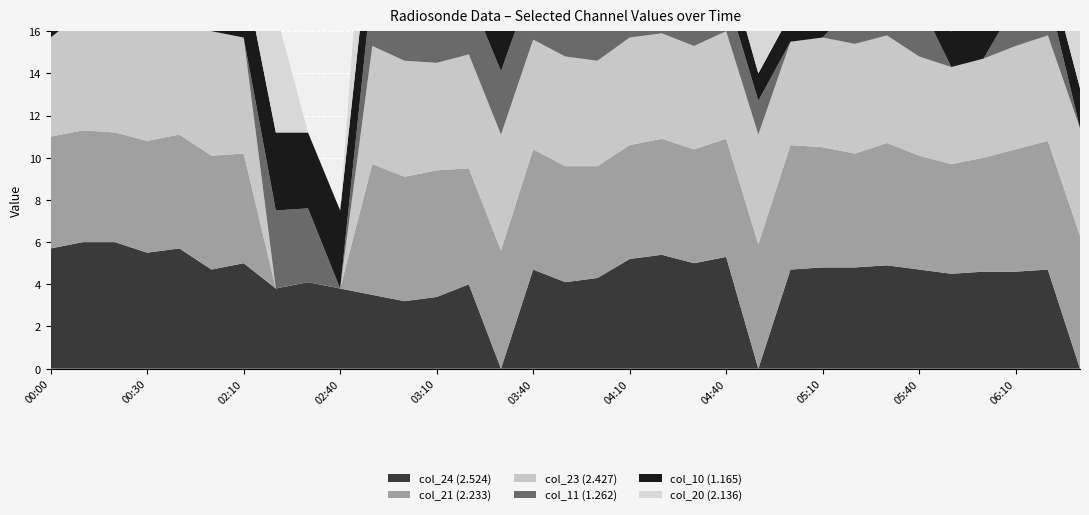

Reading left to right, list all the values displayed in this chart.

col_24 (2.524): 2009/09/12 00:00=5.7	2009/09/12 00:10=6.0	2009/09/12 00:20=6.0	2009/09/12 00:30=5.5	2009/09/12 00:40=5.7	2009/09/12 02:00=4.7	2009/09/12 02:10=5.0	2009/09/12 02:20=3.8	2009/09/12 02:30=4.1	2009/09/12 02:40=3.8	2009/09/12 02:50=3.5	2009/09/12 03:00=3.2	2009/09/12 03:10=3.4	2009/09/12 03:20=4.0	2009/09/12 03:30=0.0	2009/09/12 03:40=4.7	2009/09/12 03:50=4.1	2009/09/12 04:00=4.3	2009/09/12 04:10=5.2	2009/09/12 04:20=5.4	2009/09/12 04:30=5.0	2009/09/12 04:40=5.3	2009/09/12 04:50=0.0	2009/09/12 05:00=4.7	2009/09/12 05:10=4.8	2009/09/12 05:20=4.8	2009/09/12 05:30=4.9	2009/09/12 05:40=4.7	2009/09/12 05:50=4.5	2009/09/12 06:00=4.6	2009/09/12 06:10=4.6	2009/09/12 06:20=4.7	2009/09/12 06:30=0.0
col_21 (2.233): 2009/09/12 00:00=5.3	2009/09/12 00:10=5.3	2009/09/12 00:20=5.2	2009/09/12 00:30=5.3	2009/09/12 00:40=5.4	2009/09/12 02:00=5.4	2009/09/12 02:10=5.2	2009/09/12 02:20=0.0	2009/09/12 02:30=0.0	2009/09/12 02:40=0.0	2009/09/12 02:50=6.2	2009/09/12 03:00=5.9	2009/09/12 03:10=6.0	2009/09/12 03:20=5.5	2009/09/12 03:30=5.6	2009/09/12 03:40=5.7	2009/09/12 03:50=5.5	2009/09/12 04:00=5.3	2009/09/12 04:10=5.4	2009/09/12 04:20=5.5	2009/09/12 04:30=5.4	2009/09/12 04:40=5.6	2009/09/12 04:50=5.9	2009/09/12 05:00=5.9	2009/09/12 05:10=5.7	2009/09/12 05:20=5.4	2009/09/12 05:30=5.8	2009/09/12 05:40=5.4	2009/09/12 05:50=5.2	2009/09/12 06:00=5.4	2009/09/12 06:10=5.8	2009/09/12 06:20=6.1	2009/09/12 06:30=6.3
col_23 (2.427): 2009/09/12 00:00=4.7	2009/09/12 00:10=5.6	2009/09/12 00:20=6.1	2009/09/12 00:30=6.2	2009/09/12 00:40=5.8	2009/09/12 02:00=5.9	2009/09/12 02:10=5.5	2009/09/12 02:20=0.0	2009/09/12 02:30=0.0	2009/09/12 02:40=0.0	2009/09/12 02:50=5.6	2009/09/12 03:00=5.5	2009/09/12 03:10=5.1	2009/09/12 03:20=5.4	2009/09/12 03:30=5.5	2009/09/12 03:40=5.2	2009/09/12 03:50=5.2	2009/09/12 04:00=5.0	2009/09/12 04:10=5.1	2009/09/12 04:20=5.0	2009/09/12 04:30=4.9	2009/09/12 04:40=5.1	2009/09/12 04:50=5.2	2009/09/12 05:00=4.9	2009/09/12 05:10=5.2	2009/09/12 05:20=5.2	2009/09/12 05:30=5.1	2009/09/12 05:40=4.7	2009/09/12 05:50=4.6	2009/09/12 06:00=4.7	2009/09/12 06:10=4.9	2009/09/12 06:20=5.0	2009/09/12 06:30=5.1
col_11 (1.262): 2009/09/12 00:00=0.0	2009/09/12 00:10=0.0	2009/09/12 00:20=0.0	2009/09/12 00:30=0.0	2009/09/12 00:40=0.0	2009/09/12 02:00=0.0	2009/09/12 02:10=0.0	2009/09/12 02:20=3.7	2009/09/12 02:30=3.5	2009/09/12 02:40=0.0	2009/09/12 02:50=3.0	2009/09/12 03:00=3.2	2009/09/12 03:10=3.3	2009/09/12 03:20=2.9	2009/09/12 03:30=3.0	2009/09/12 03:40=2.8	2009/09/12 03:50=2.7	2009/09/12 04:00=2.1	2009/09/12 04:10=1.9	2009/09/12 04:20=1.8	2009/09/12 04:30=1.7	2009/09/12 04:40=1.8	2009/09/12 04:50=1.6	2009/09/12 05:00=0.0	2009/09/12 05:10=0.0	2009/09/12 05:20=1.9	2009/09/12 05:30=2.3	2009/09/12 05:40=2.6	2009/09/12 05:50=0.0	2009/09/12 06:00=0.0	2009/09/12 06:10=2.0	2009/09/12 06:20=2.0	2009/09/12 06:30=0.0
col_10 (1.165): 2009/09/12 00:00=2.5	2009/09/12 00:10=0.0	2009/09/12 00:20=1.9	2009/09/12 00:30=0.0	2009/09/12 00:40=2.1	2009/09/12 02:00=0.0	2009/09/12 02:10=3.2	2009/09/12 02:20=3.7	2009/09/12 02:30=3.6	2009/09/12 02:40=3.7	2009/09/12 02:50=3.2	2009/09/12 03:00=3.3	2009/09/12 03:10=3.3	2009/09/12 03:20=2.5	2009/09/12 03:30=2.6	2009/09/12 03:40=2.6	2009/09/12 03:50=2.5	2009/09/12 04:00=2.1	2009/09/12 04:10=1.9	2009/09/12 04:20=1.8	2009/09/12 04:30=1.6	2009/09/12 04:40=1.6	2009/09/12 04:50=1.3	2009/09/12 05:00=1.3	2009/09/12 05:10=1.3	2009/09/12 05:20=1.5	2009/09/12 05:30=1.9	2009/09/12 05:40=2.2	2009/09/12 05:50=1.7	2009/09/12 06:00=1.6	2009/09/12 06:10=1.4	2009/09/12 06:20=1.3	2009/09/12 06:30=1.9
col_20 (2.136): 2009/09/12 00:00=4.7	2009/09/12 00:10=5.1	2009/09/12 00:20=4.8	2009/09/12 00:30=5.1	2009/09/12 00:40=5.1	2009/09/12 02:00=0.0	2009/09/12 02:10=0.0	2009/09/12 02:20=5.7	2009/09/12 02:30=0.0	2009/09/12 02:40=0.0	2009/09/12 02:50=6.4	2009/09/12 03:00=0.0	2009/09/12 03:10=5.4	2009/09/12 03:20=5.8	2009/09/12 03:30=6.0	2009/09/12 03:40=5.8	2009/09/12 03:50=5.6	2009/09/12 04:00=5.8	2009/09/12 04:10=6.2	2009/09/12 04:20=5.9	2009/09/12 04:30=5.8	2009/09/12 04:40=6.0	2009/09/12 04:50=5.5	2009/09/12 05:00=5.0	2009/09/12 05:10=5.0	2009/09/12 05:20=5.3	2009/09/12 05:30=5.3	2009/09/12 05:40=5.5	2009/09/12 05:50=5.5	2009/09/12 06:00=6.0	2009/09/12 06:10=5.6	2009/09/12 06:20=5.7	2009/09/12 06:30=5.7